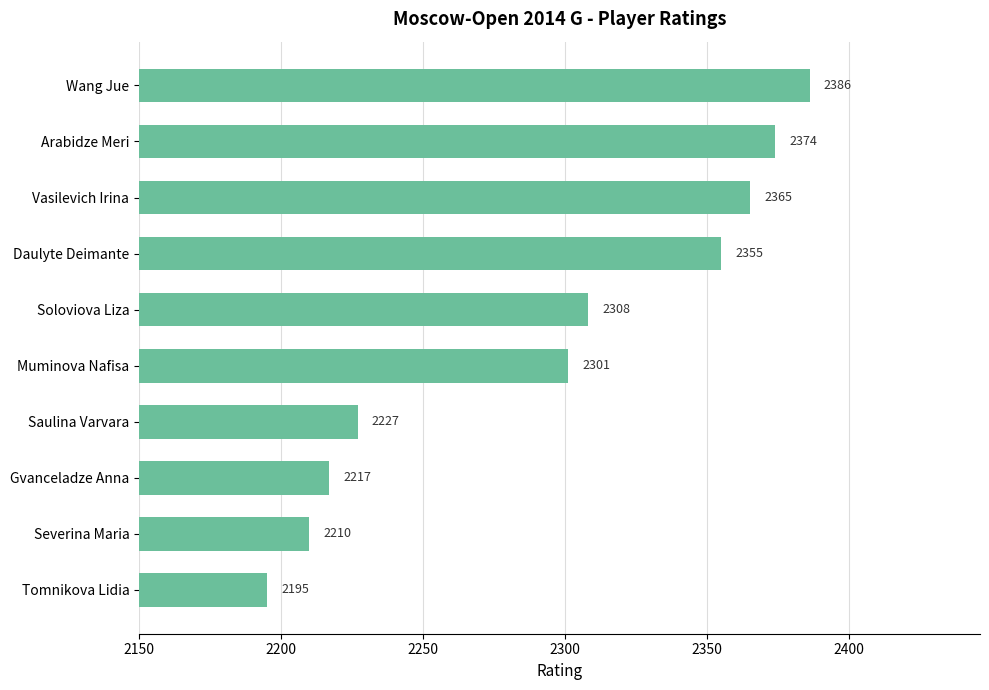

True or false: the data shows 2210 at Severina Maria.

True